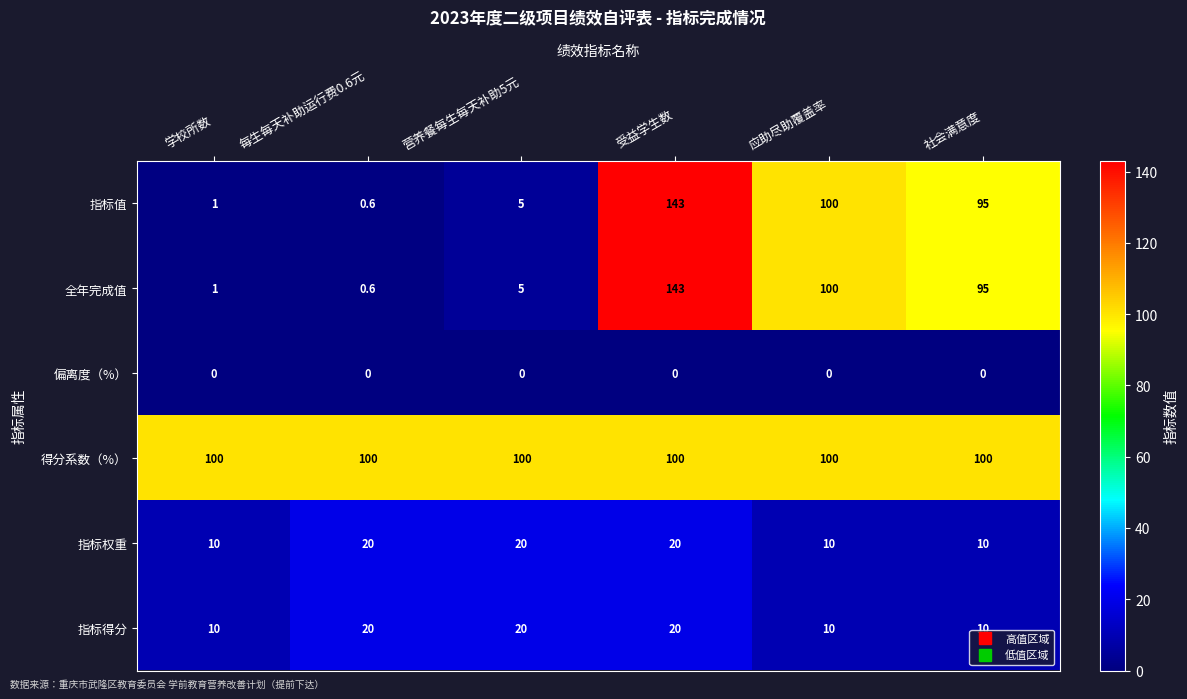

What is the difference between the highest and lowest values at 每生每天补助运行费0.6元?

100.0